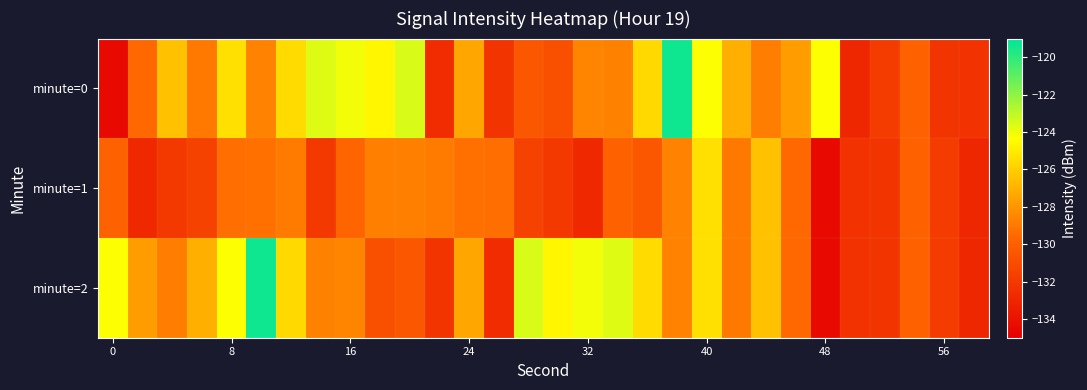

Which series has the largest total across all categories?

minute=0